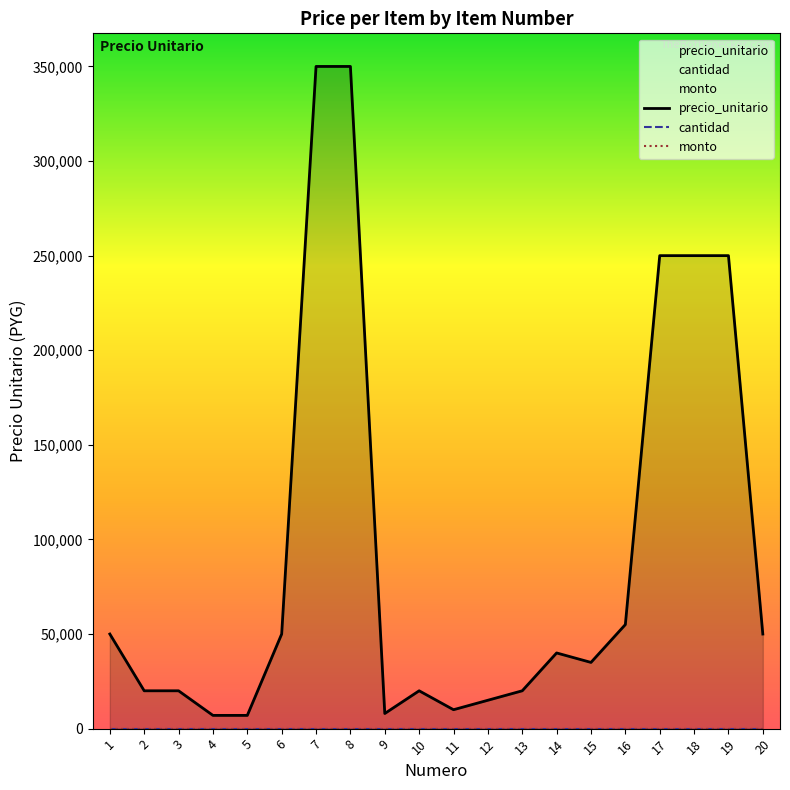

Is the value of precio_unitario at 2 greater than the value of cantidad at 11?

Yes